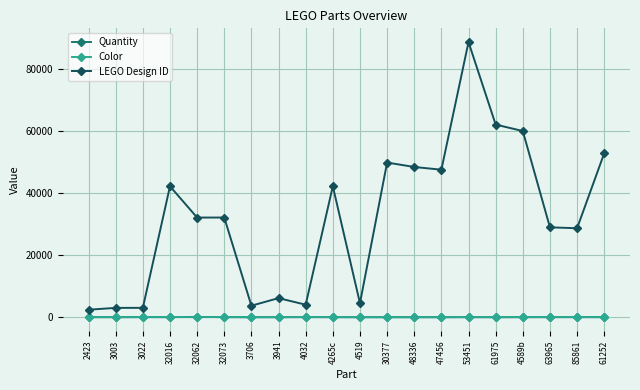

True or false: Quantity has more than 2 points higher than both neighbors.

True